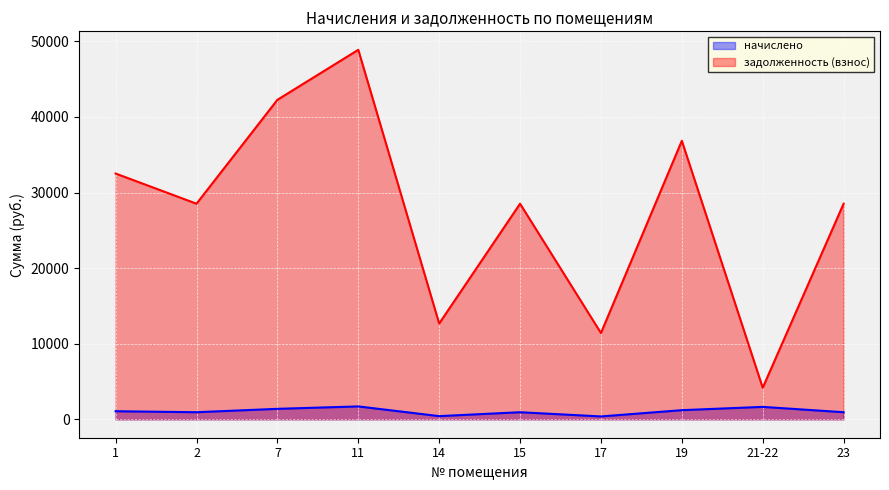

Between 15 and 17, which series saw the biggest shift?

задолженность (взнос)